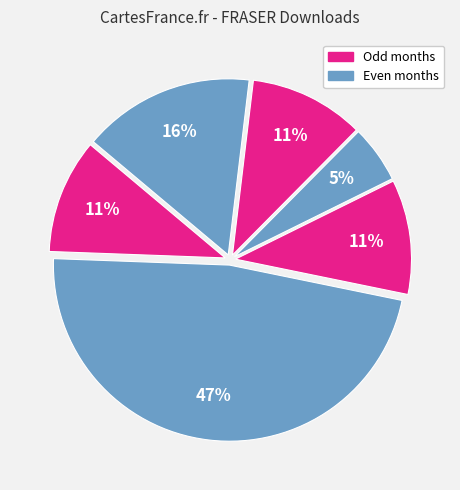

Count the number of slices in the pie.

6